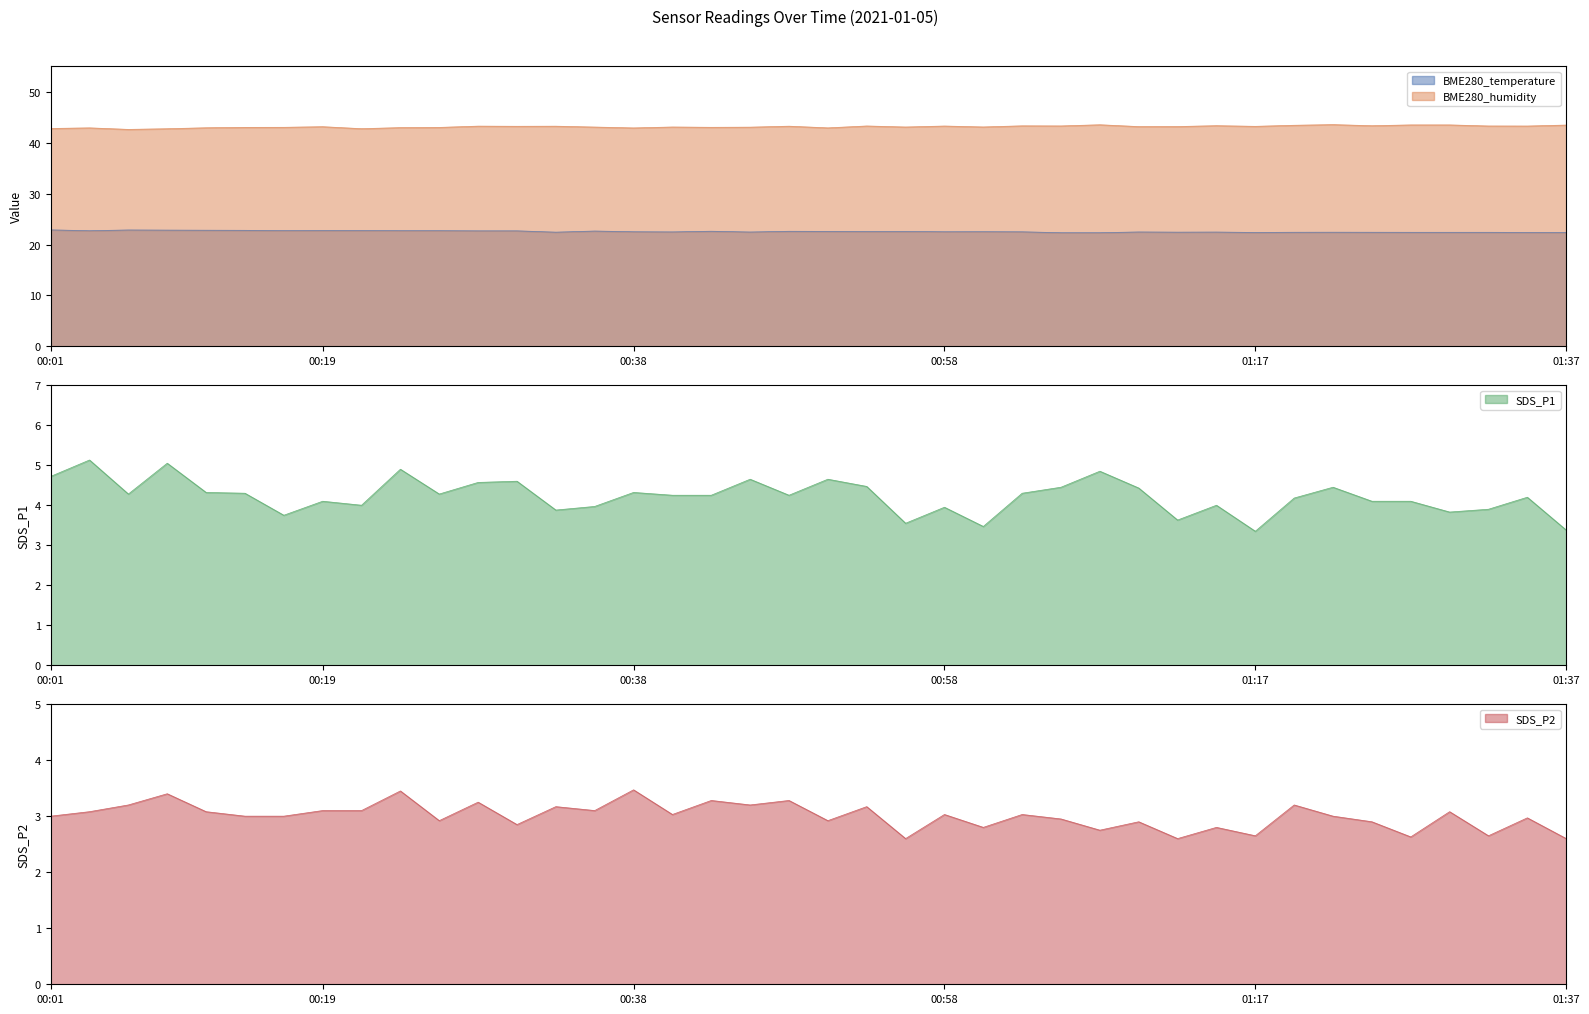

How many lines are shown in the chart?

4